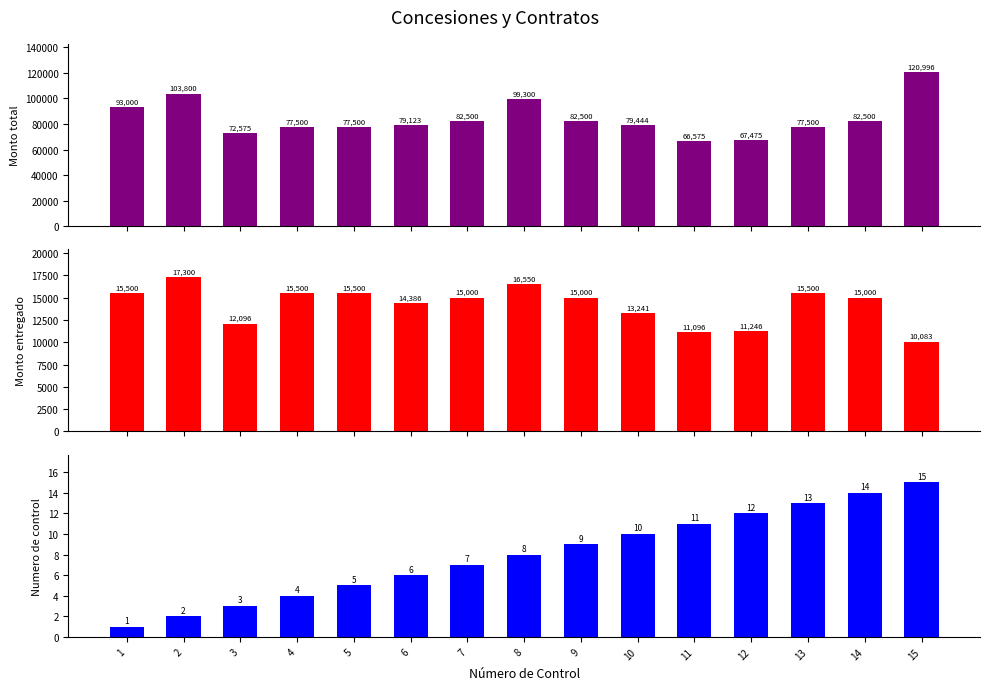

What is the sum of the Monto total values at 2 and 7?

186300.0